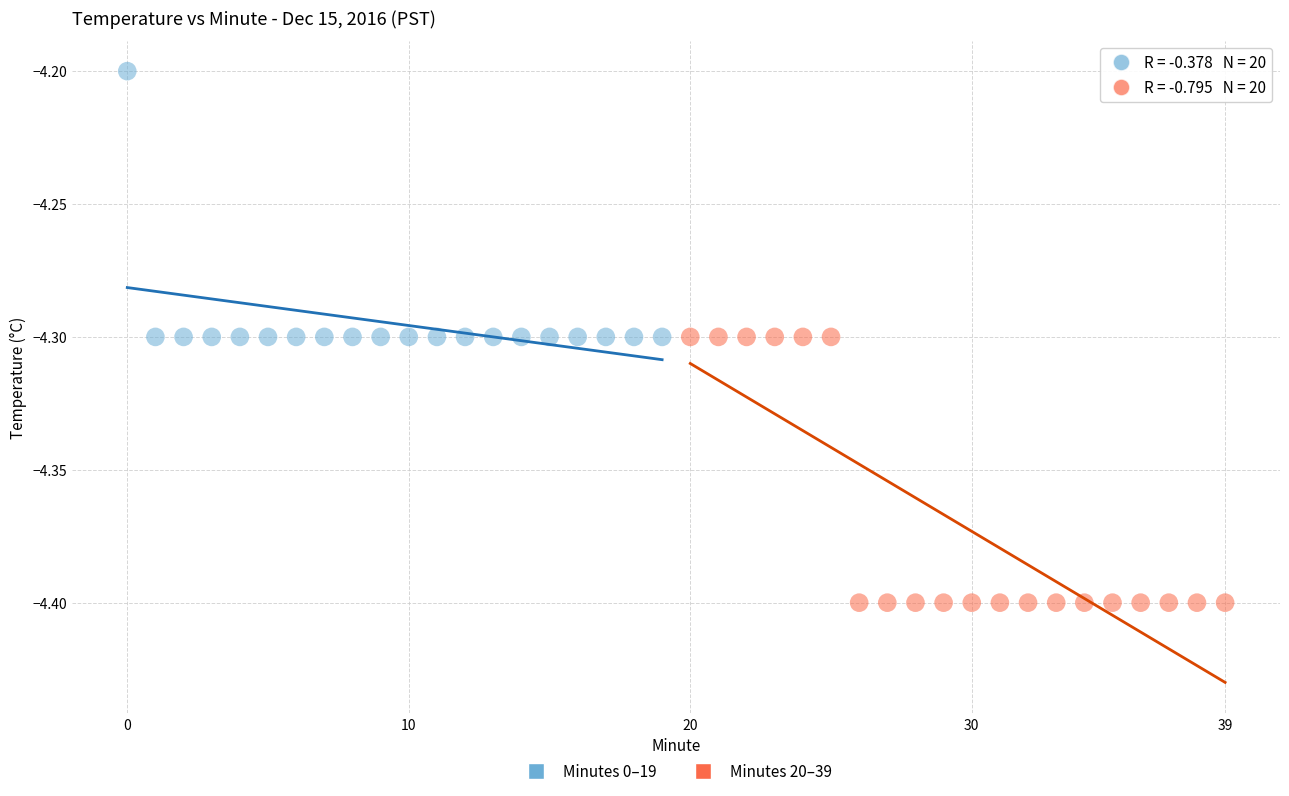

What are all the series names shown in the legend?

Minutes 0–19, Minutes 20–39